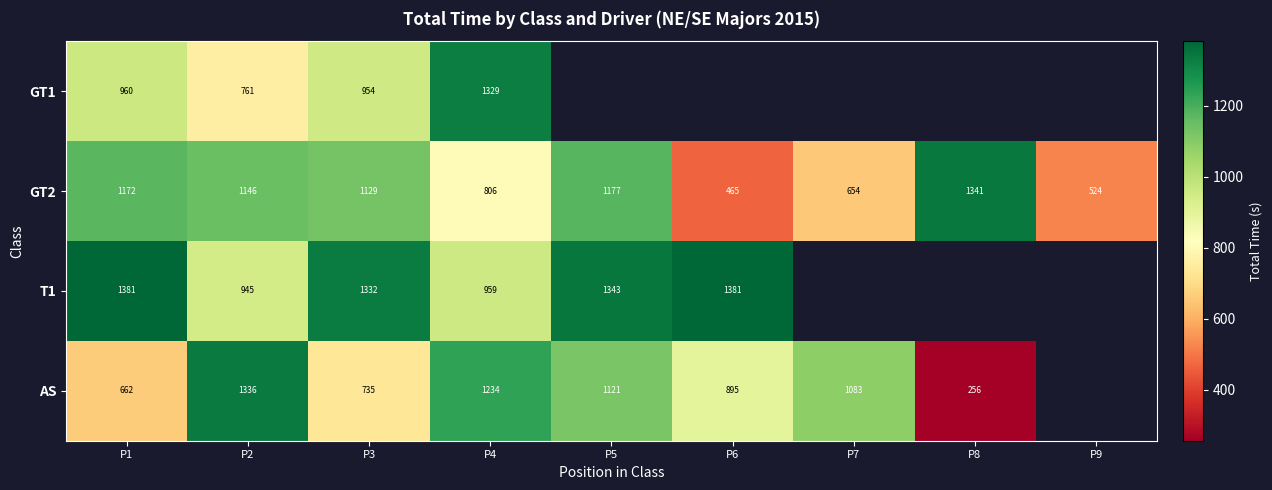

How many data points does each series have?

9